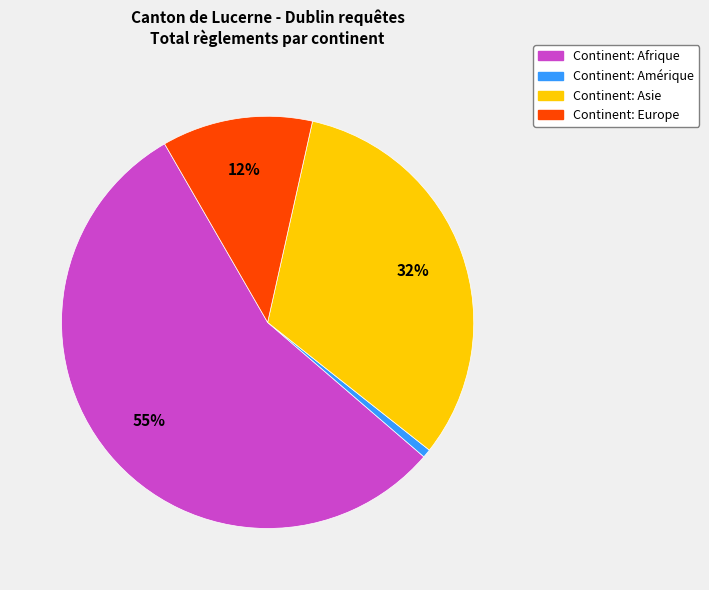

Does any single category account for the majority?

Yes